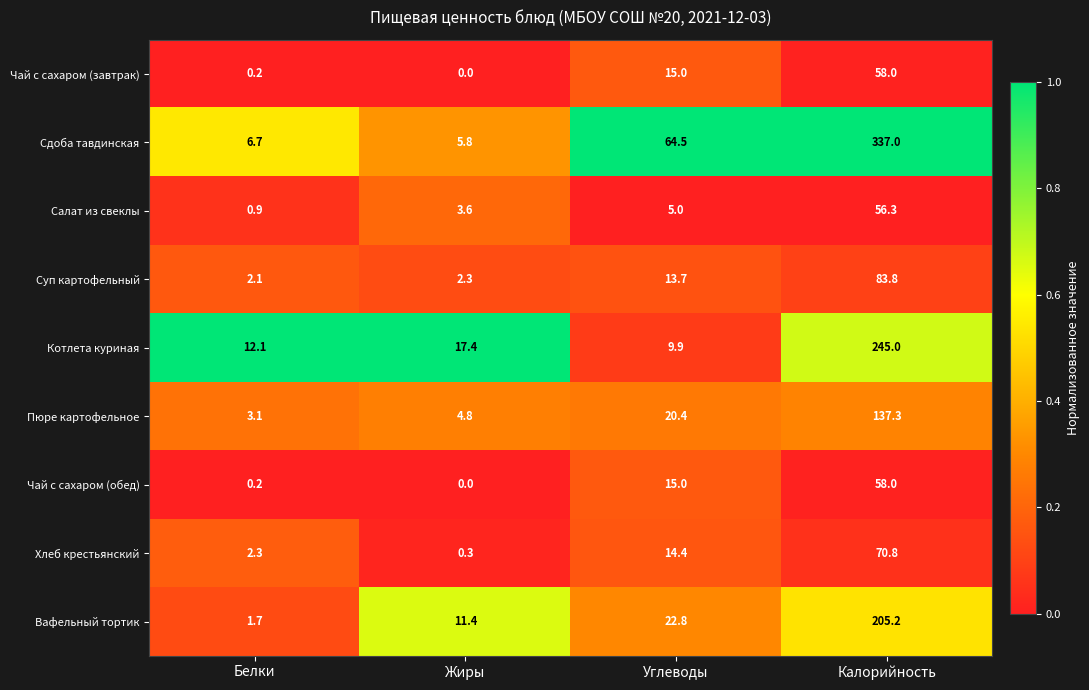

The Чай с сахаром (обед) series shows 15.0 at Углеводы. True or false?

True